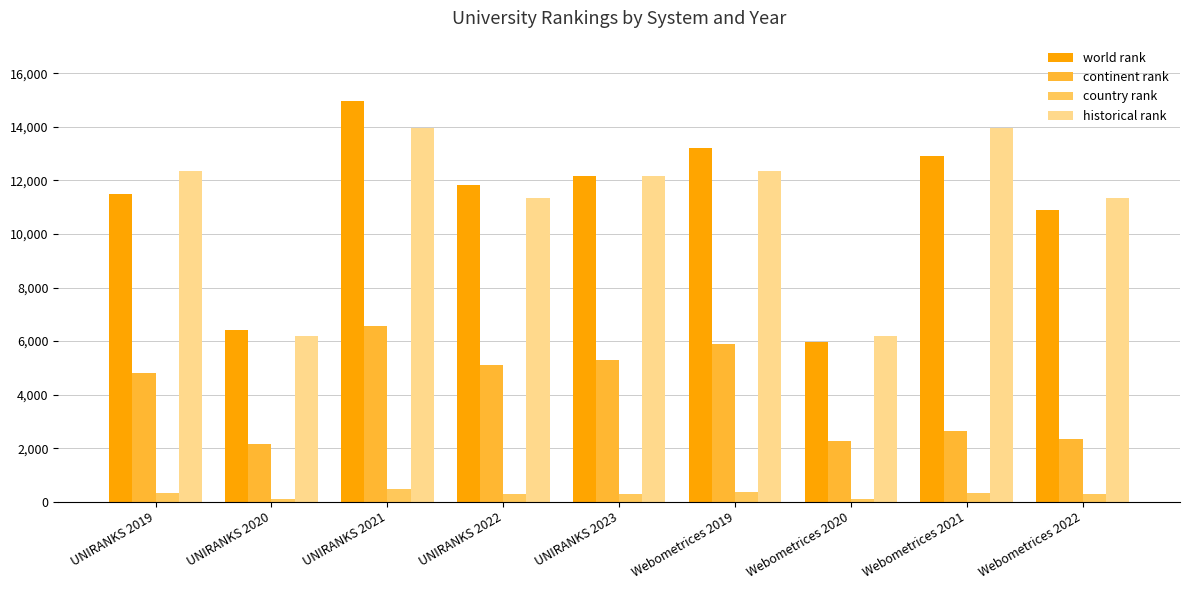

What is the minimum value shown in the chart?

108.0